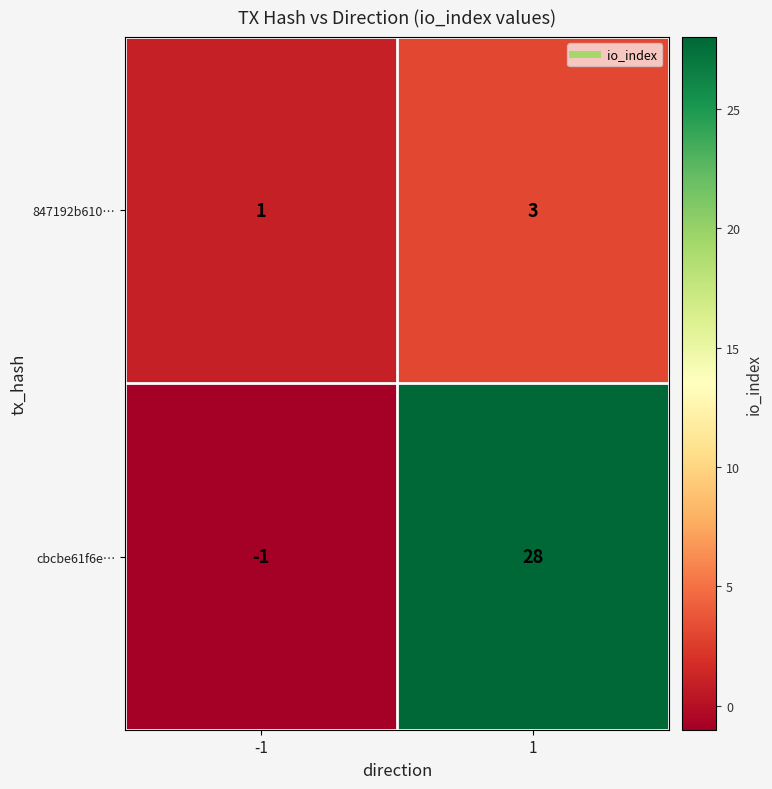

At 1, list the series in order from smallest to largest.

847192b610…, cbcbe61f6e…